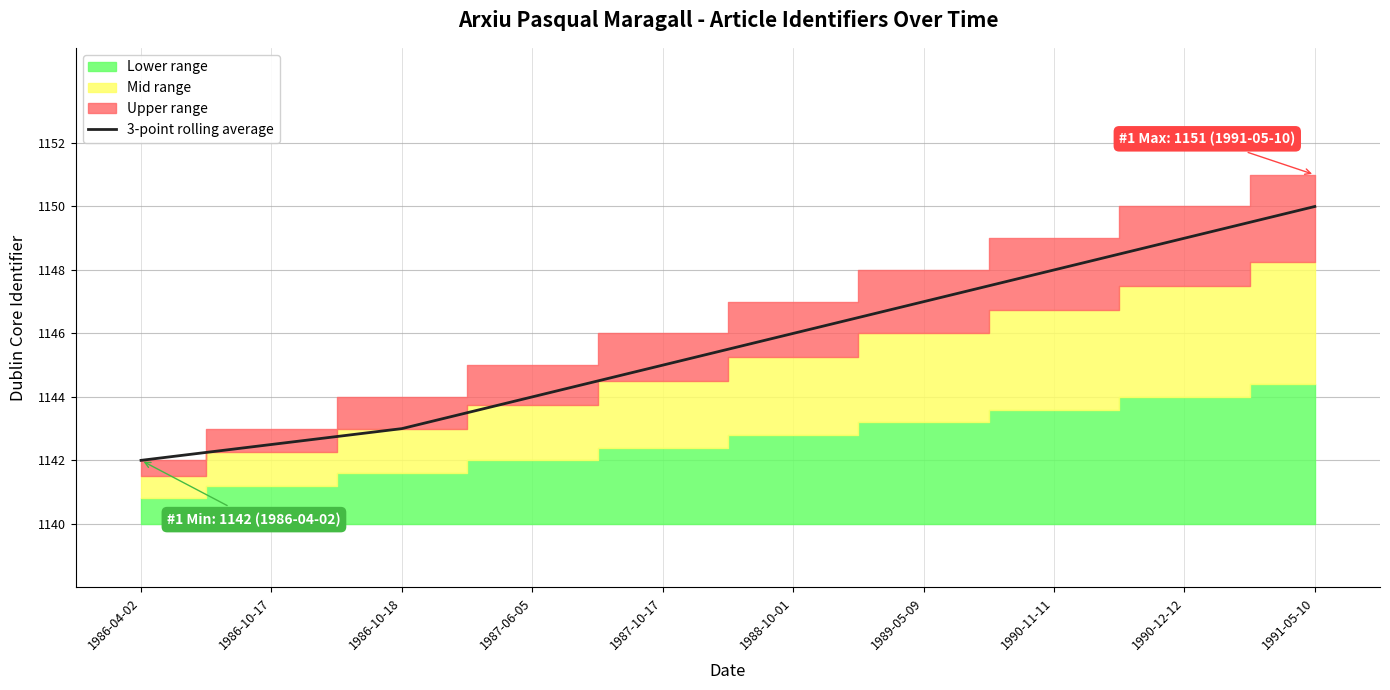

Where does the data first go above 1146?

1989-05-09